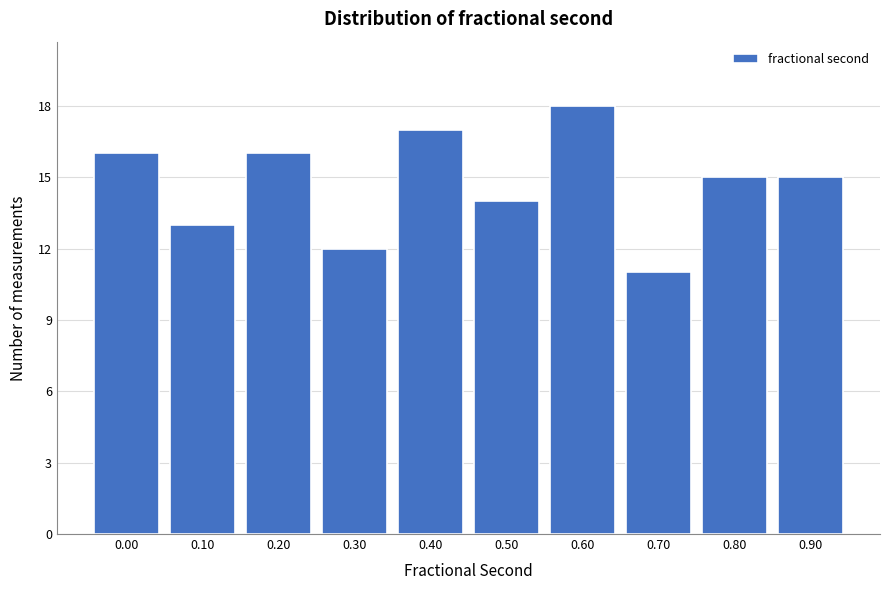

Reading right to left, what are all the values shown in this chart?

15	15	11	18	14	17	12	16	13	16